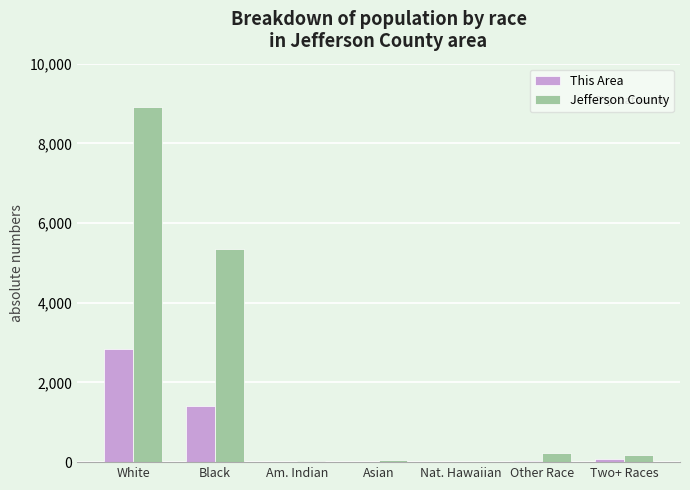

What is the sum of all Jefferson County values?

14761